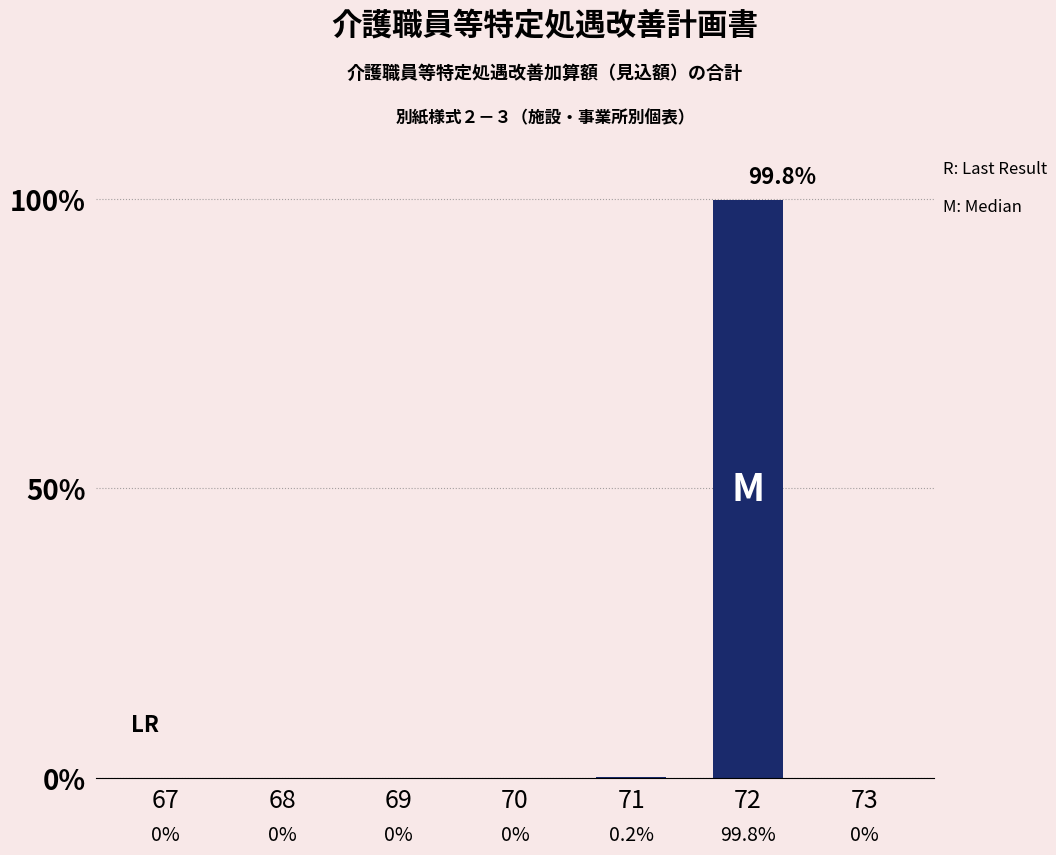

What is the sum of all values?

100.0